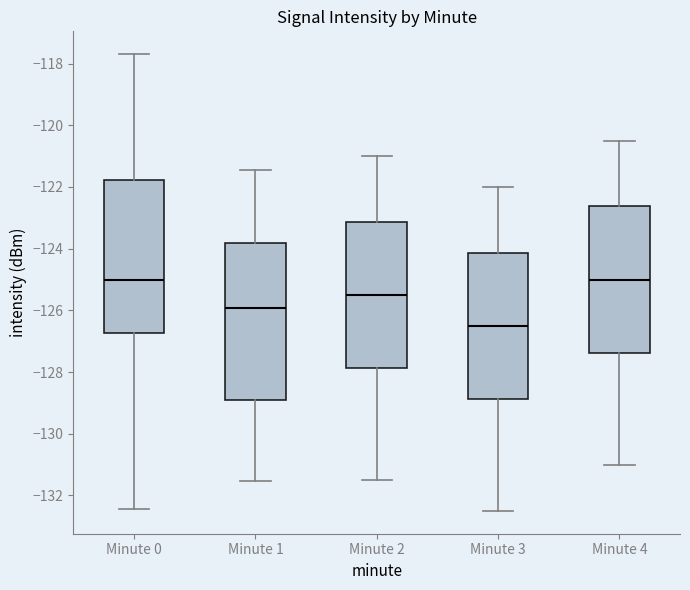

Reading left to right, read every box against the y-axis: the position of its median line, the range the box covers, and the ends of its whiskers. The values are not printed on the chart, so give them approximately, as read against the axis.

Minute 0: median -125.0, box -126.8 to -121.8, whiskers -132.4 to -117.6
Minute 1: median -126.0, box -128.8 to -123.8, whiskers -131.6 to -121.4
Minute 2: median -125.4, box -127.8 to -123.2, whiskers -131.4 to -121.0
Minute 3: median -126.4, box -128.8 to -124.2, whiskers -132.4 to -122.0
Minute 4: median -125.0, box -127.4 to -122.6, whiskers -131.0 to -120.4